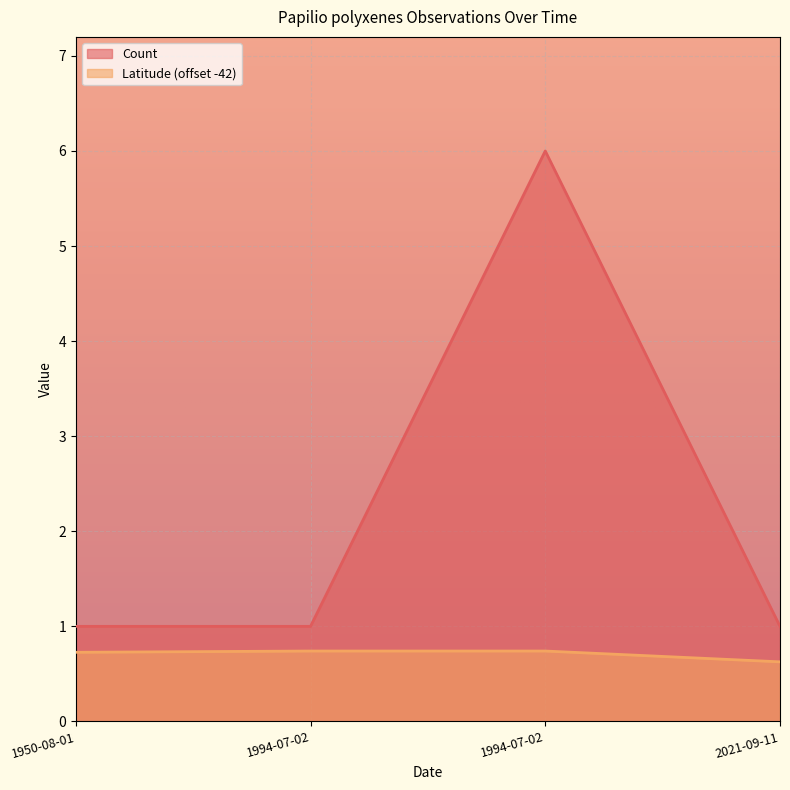

True or false: Latitude has more than 2 interior local peaks.

False